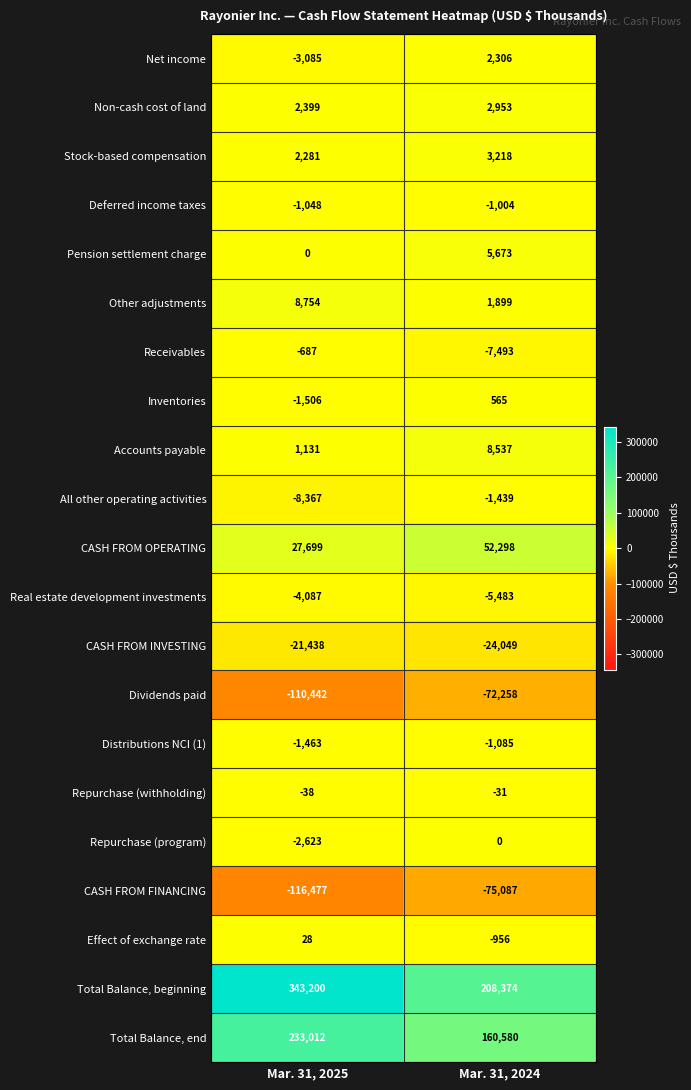

What is the greatest value displayed?

343200